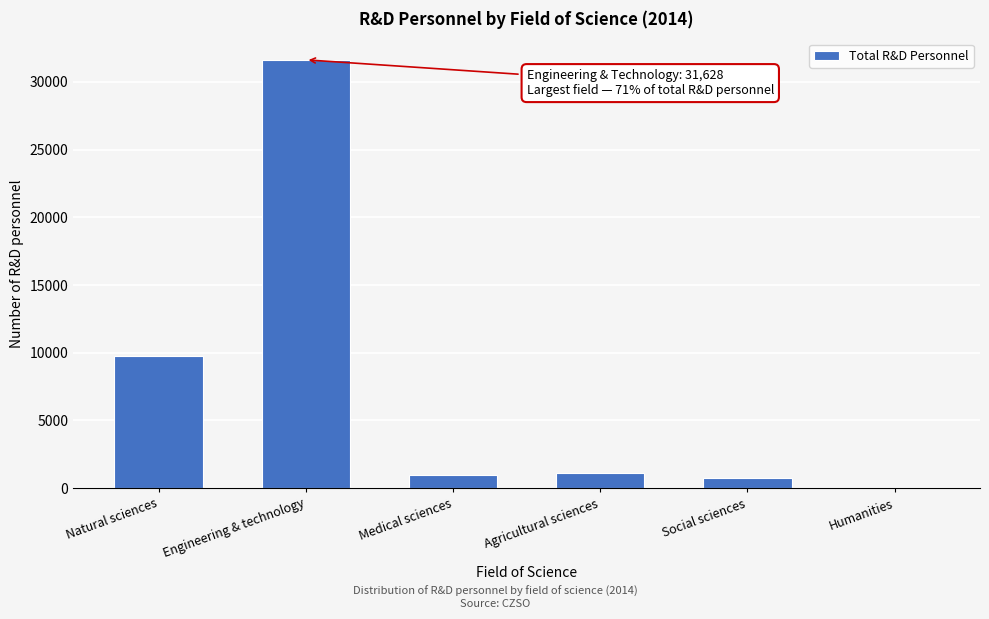

Reading left to right, extract all data points from this chart.

Natural sciences=9728.8	Engineering & technology=31627.9	Medical sciences=984.2	Agricultural sciences=1150.6	Social sciences=742.5	Humanities=21.0